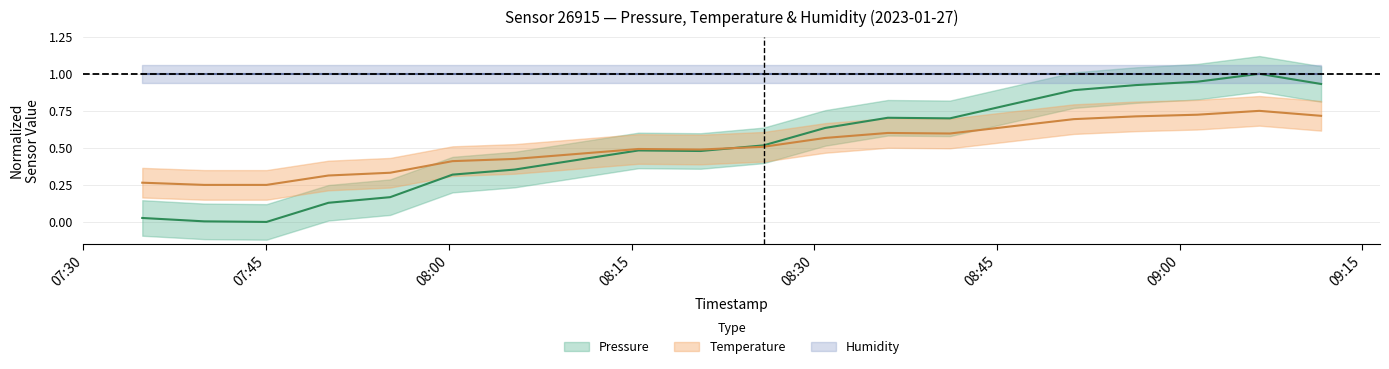

True or false: pressure has a value of 0.4 at 13.

False